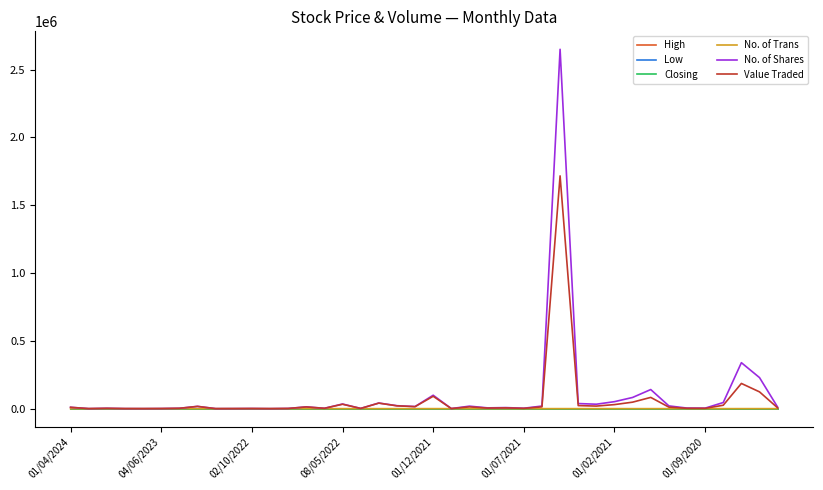

What is the maximum value shown in the chart?

2649135.0